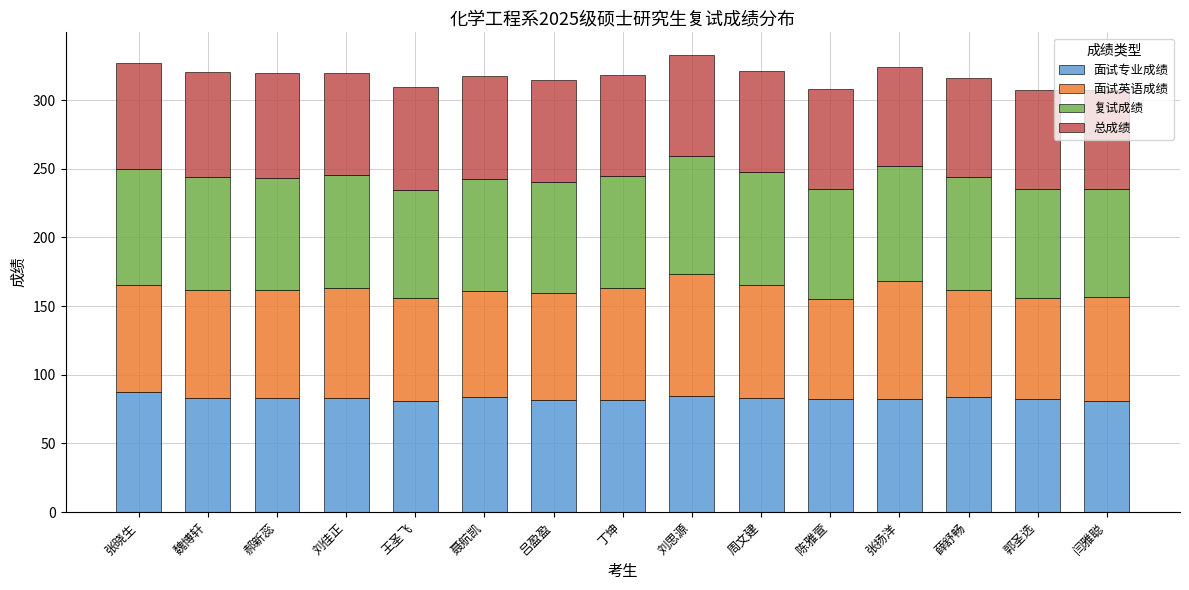

What is the sum of all 面试专业成绩 values?

1243.9